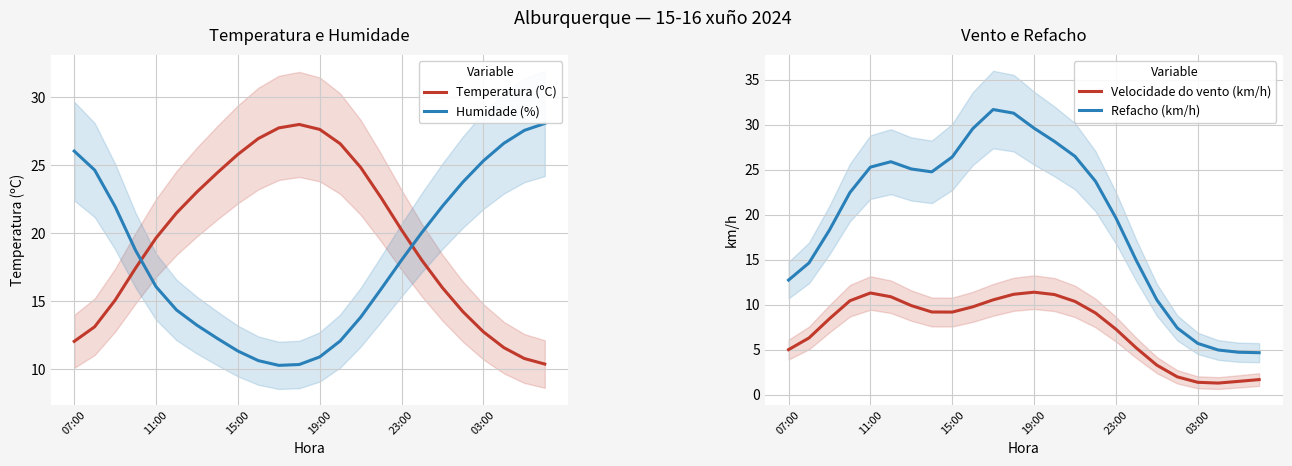

What is the sum of the Refacho (km/h) values at 21 and 13?

33.1